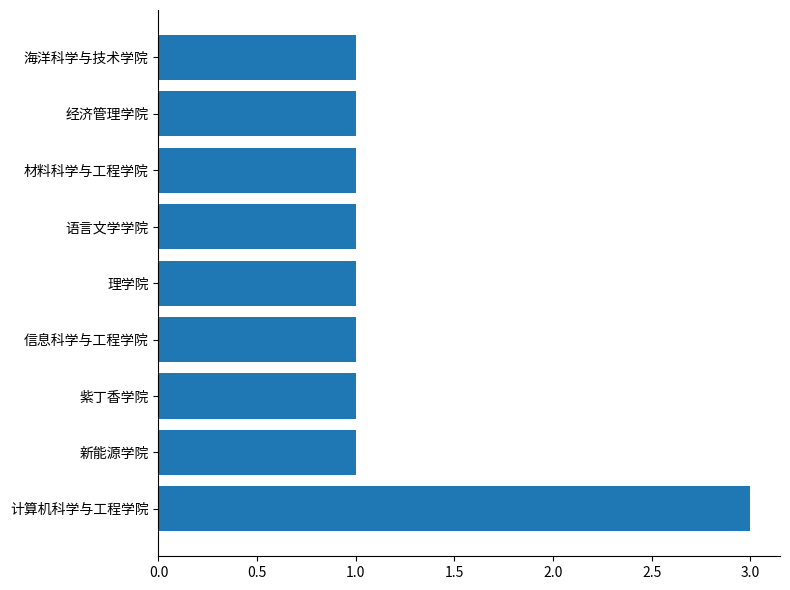

What is the smallest value displayed?

1